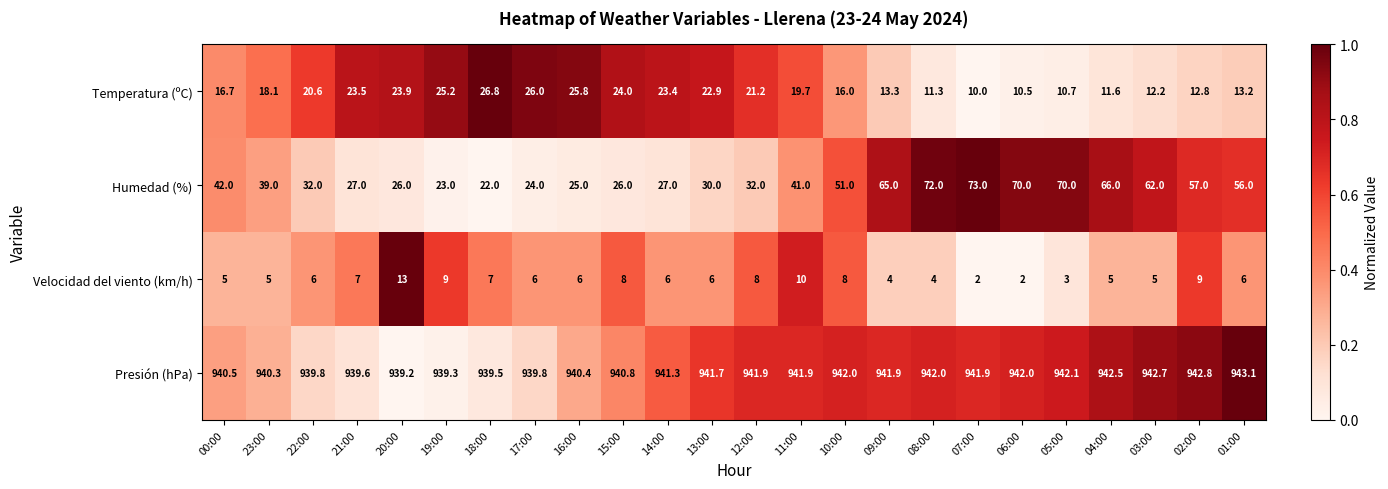

Is it true that Temperatura (ºC) equals 7.6 at 23:00?

False